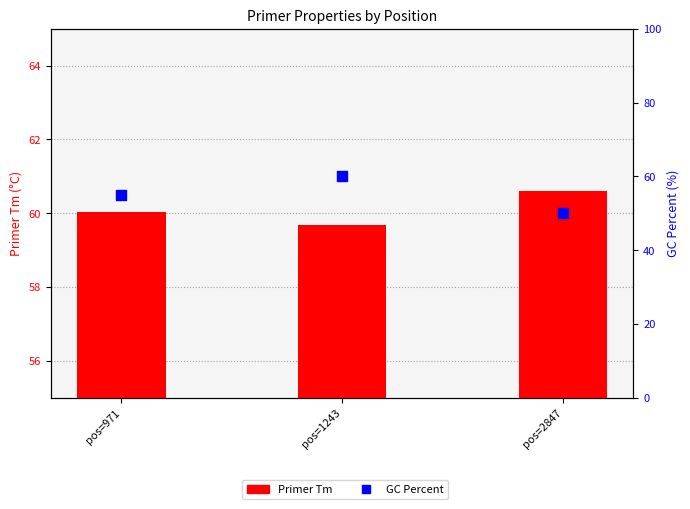

Is the value of Primer Tm at pos=1243 greater than the value of GC Percent at pos=2847?

Yes